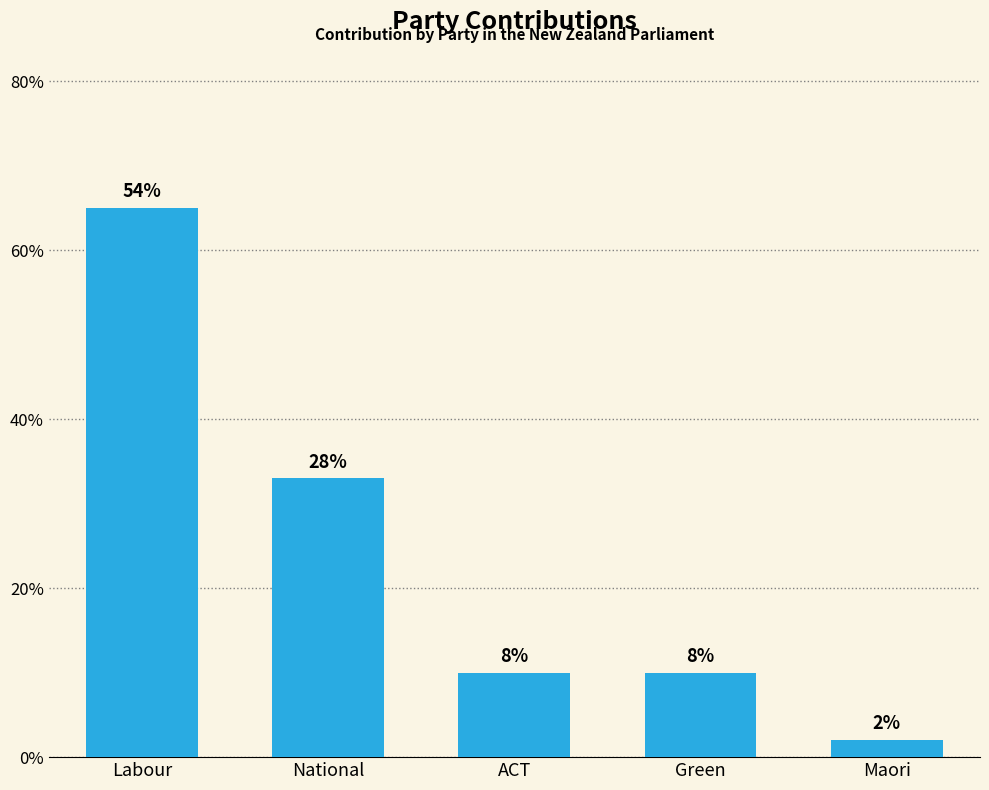

How many bars are there in total?

5